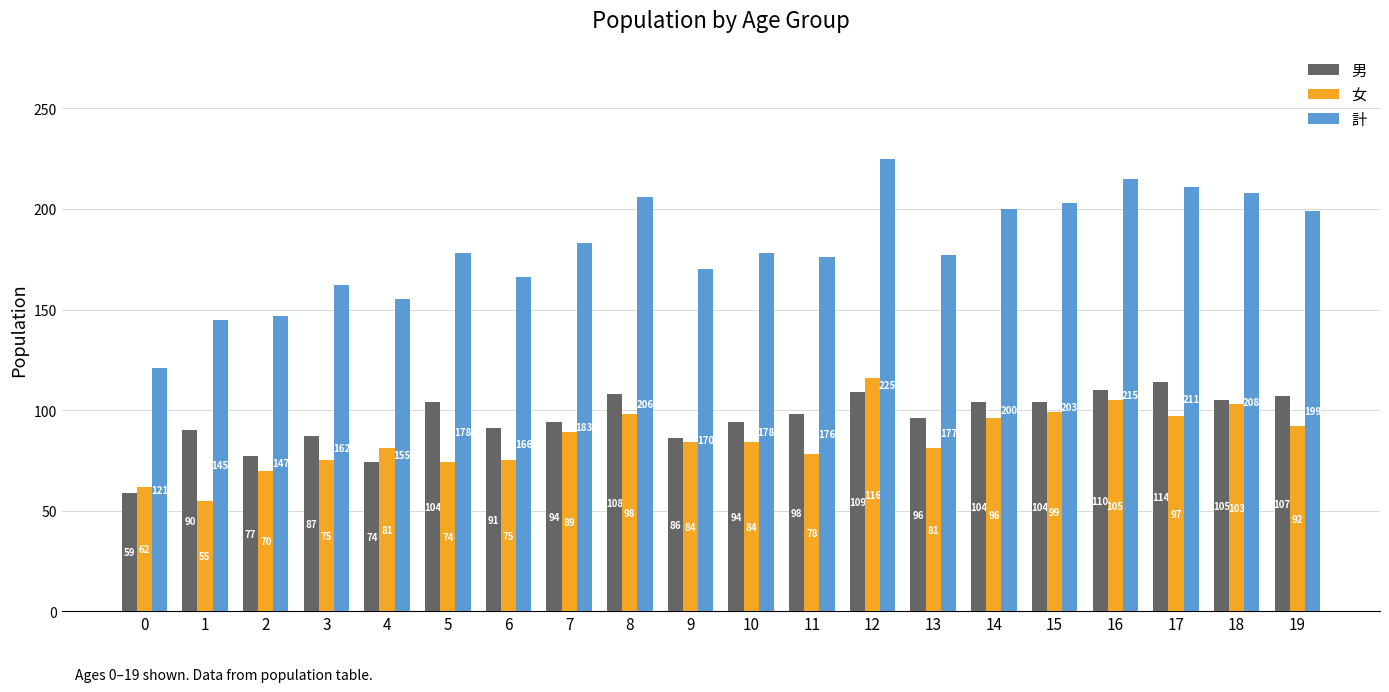

At which label is 計 closest to 173?

9